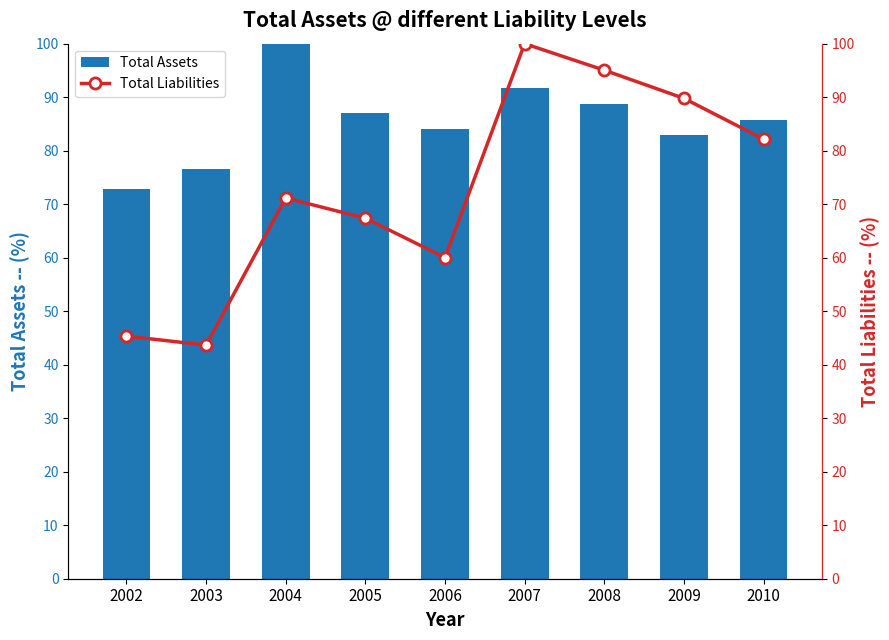

How many data points does each series have?

9